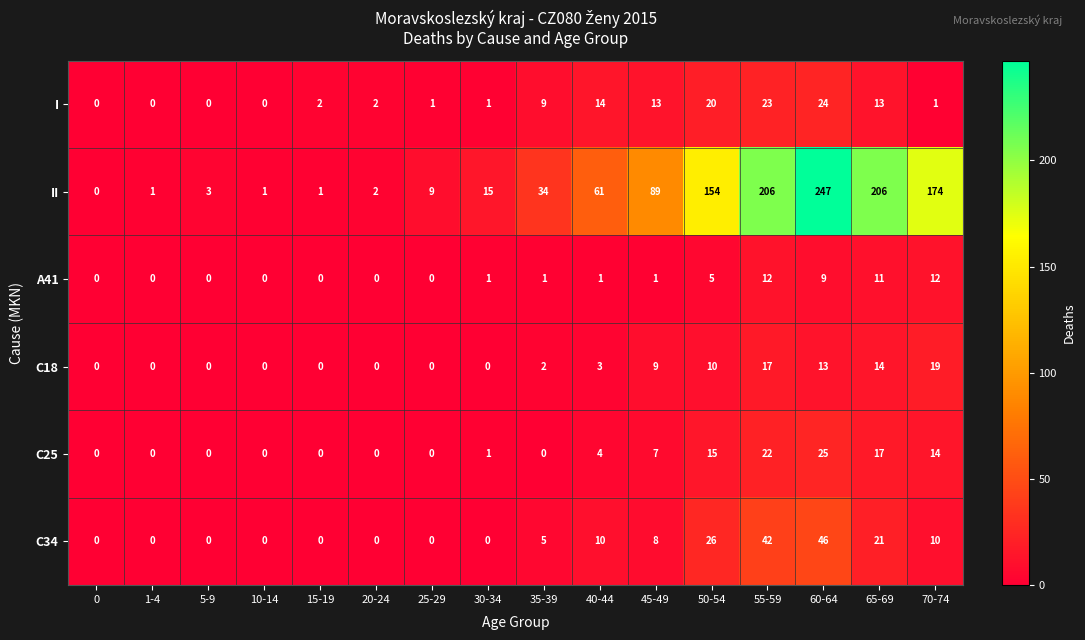

List the series in order of their peak value, highest first.

II, C34, C25, I, C18, A41